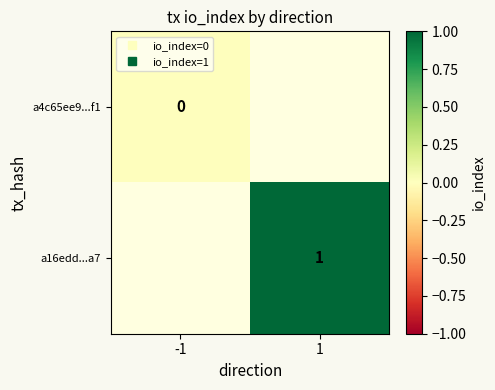

Rank the series by their maximum value, from lowest to highest.

a4c65ee9...f1, a16edd...a7